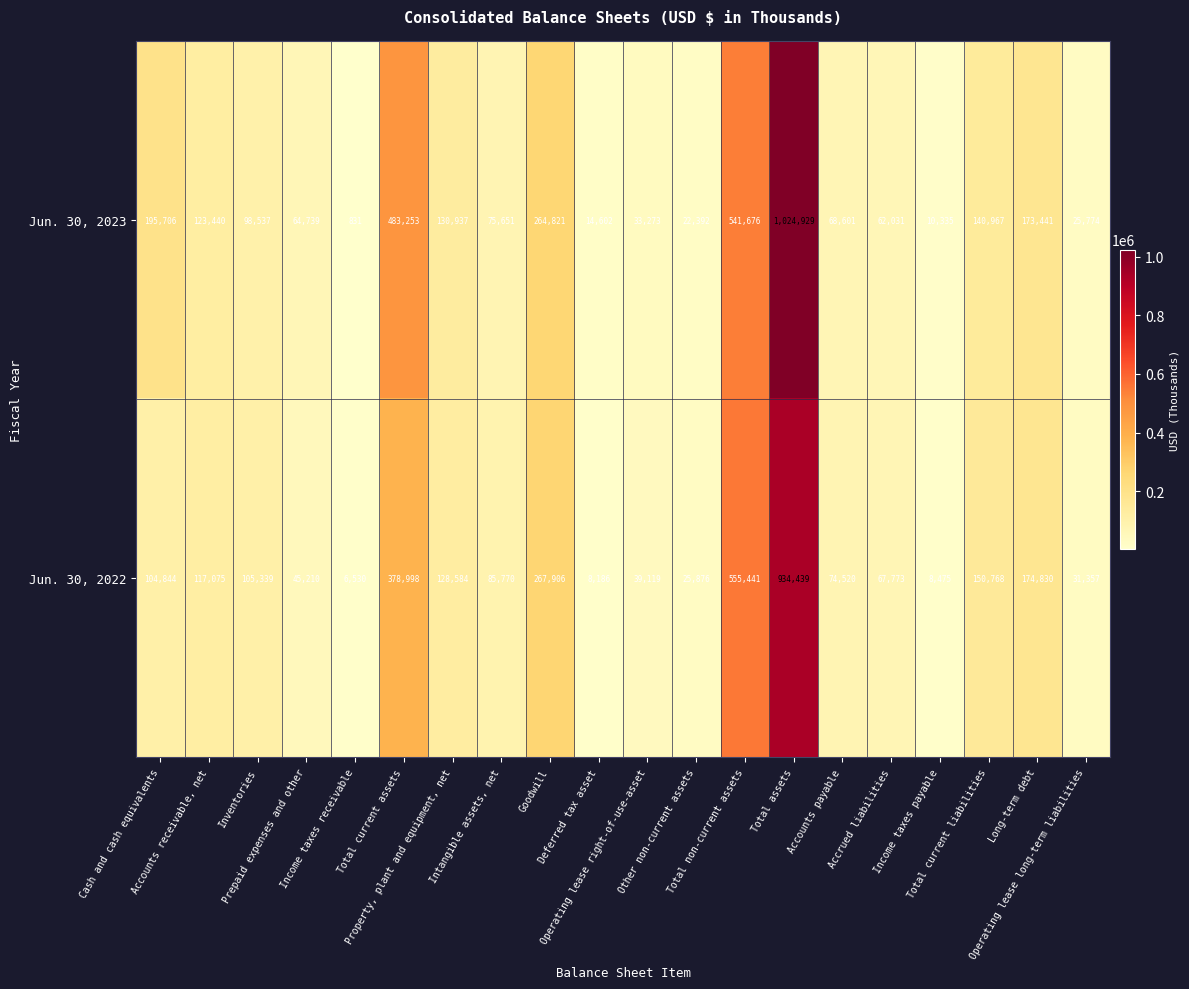

What is the difference between the maximum and second lowest values in the Jun. 30, 2022 series?

926253